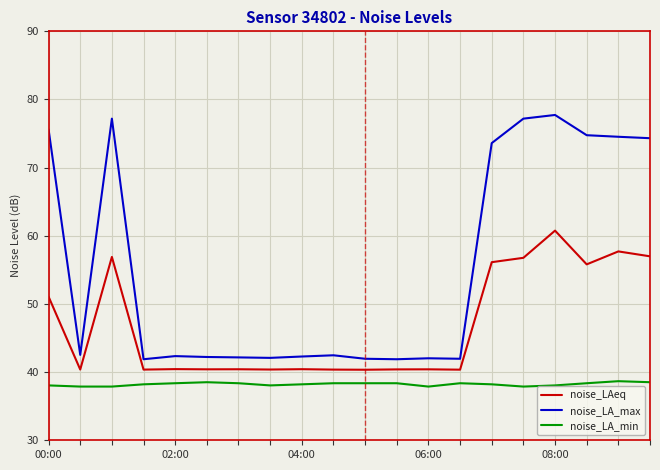

List the series in order of their peak value, highest first.

noise_LA_max, noise_LAeq, noise_LA_min